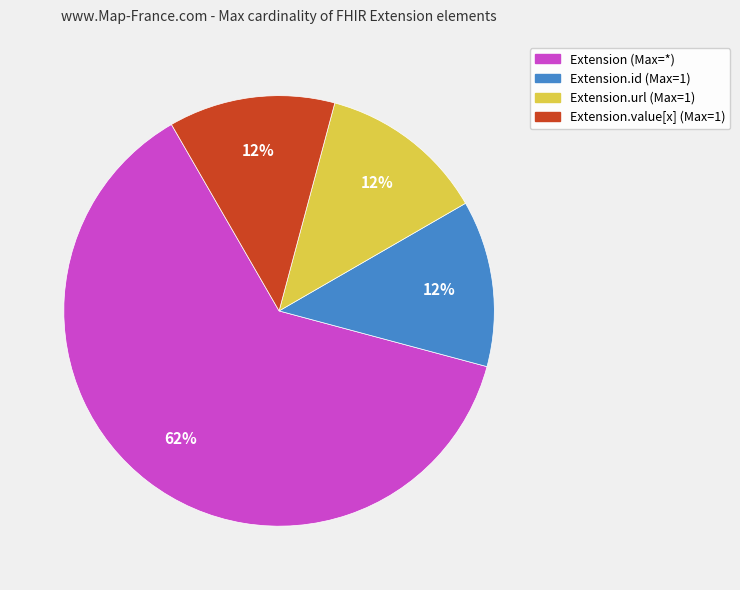

Does any single category account for the majority?

Yes